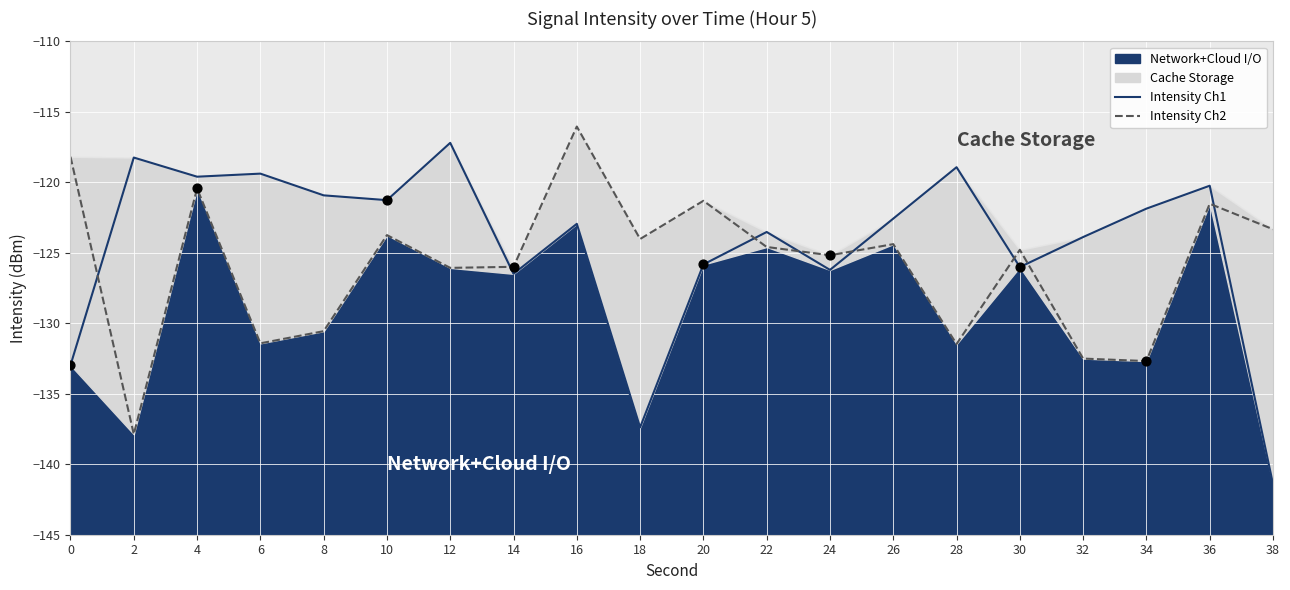

Which series contains the highest Y value?

Intensity Ch2